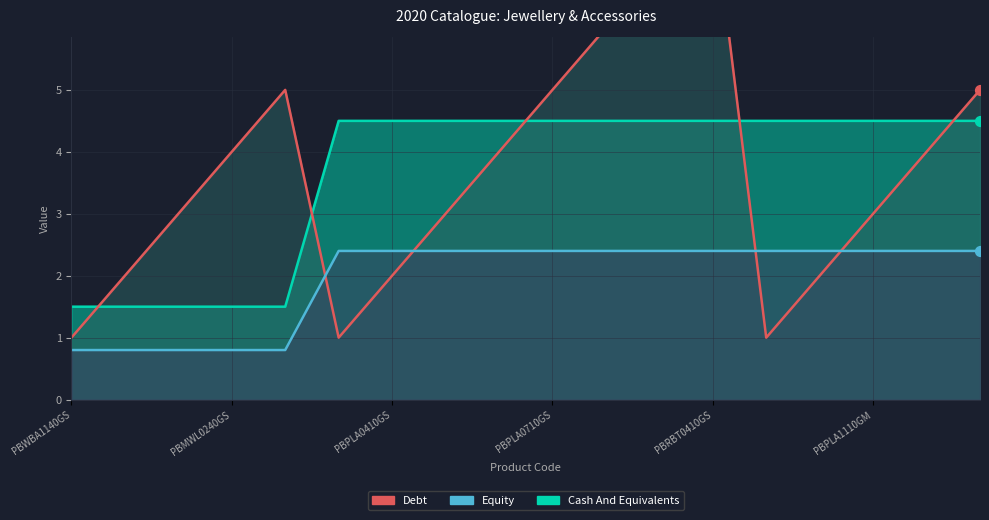

What is the total value across all series at PBMWT0240GS?

7.3